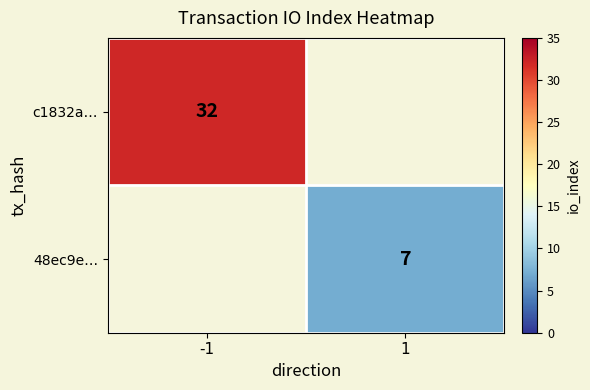

True or false: c1832a… has a value of 10 at -1.

False